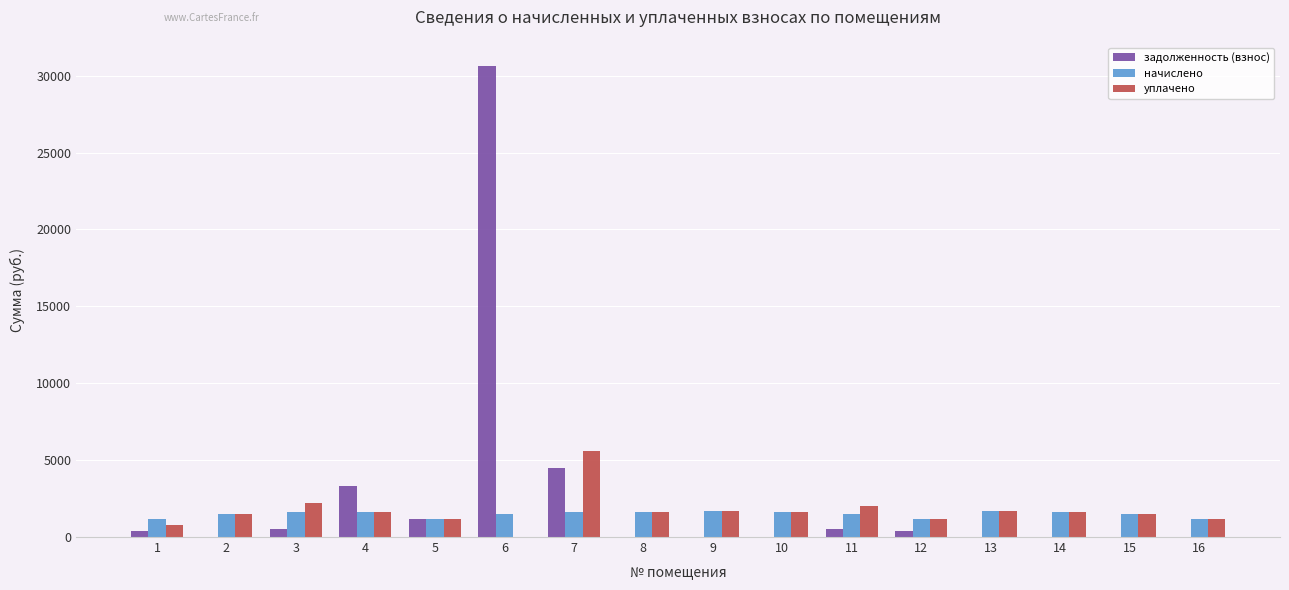

What are all the series names shown in the legend?

задолженность (взнос), начислено, уплачено